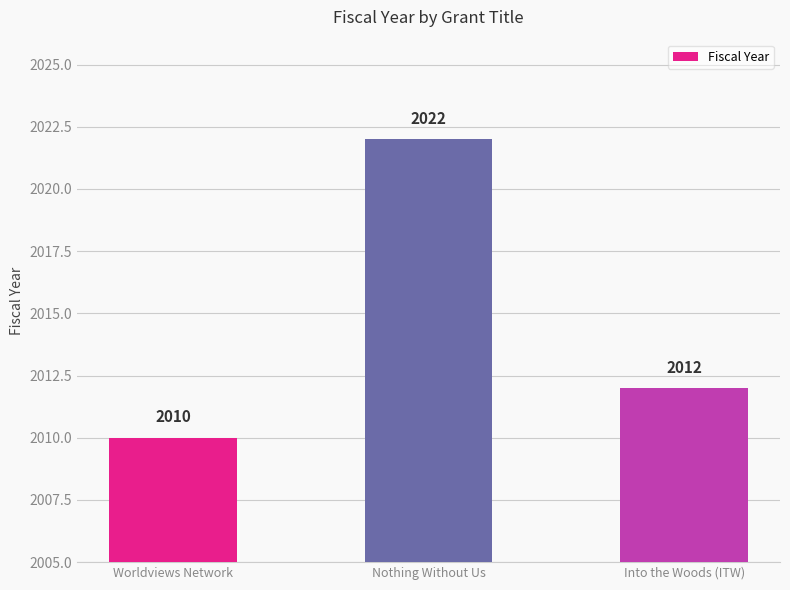

What is the difference between the values at Into the Woods (ITW) and Worldviews Network?

2